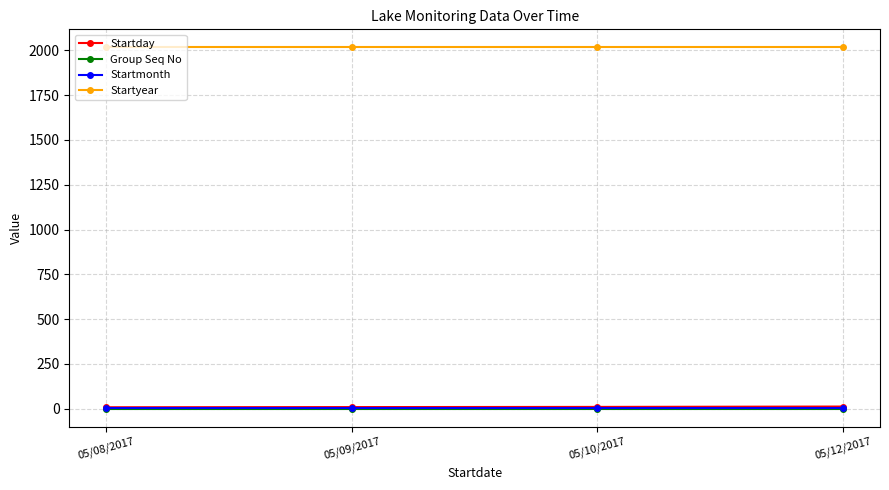

True or false: Startmonth and Group Seq No cross at least once.

False